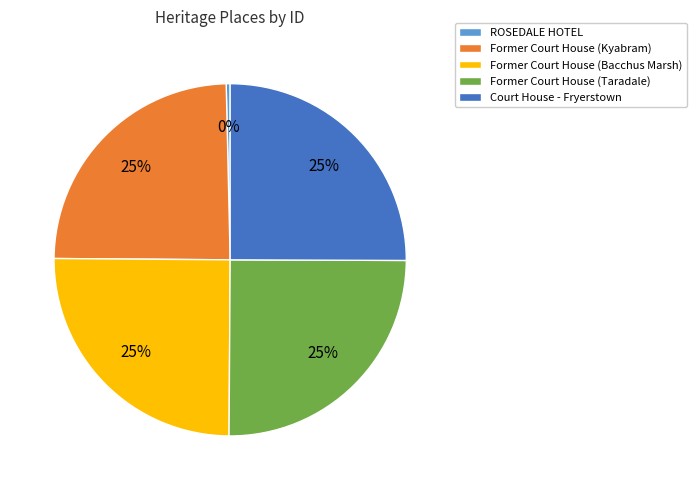

How many slices are in this pie chart?

5